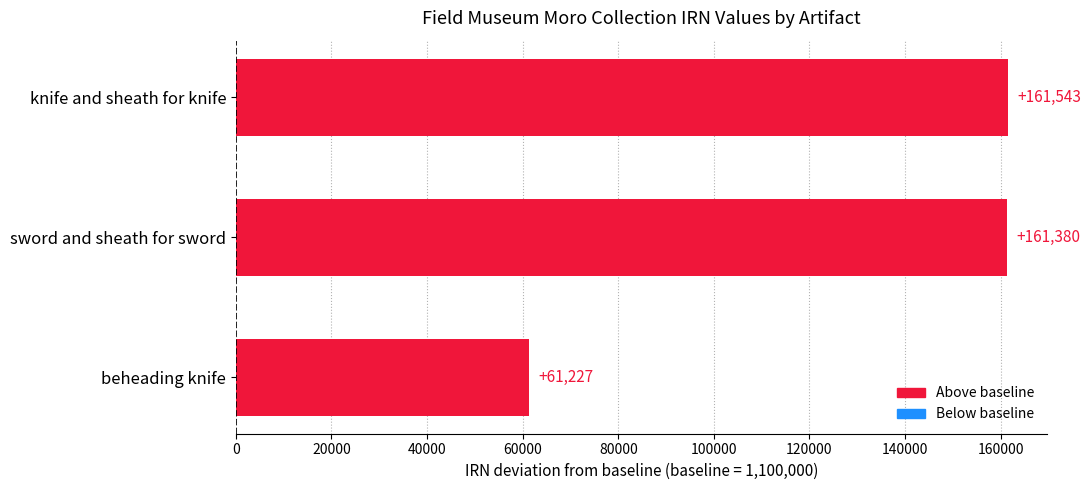

List the labels in order of value, largest first.

knife and sheath for knife, sword and sheath for sword, beheading knife